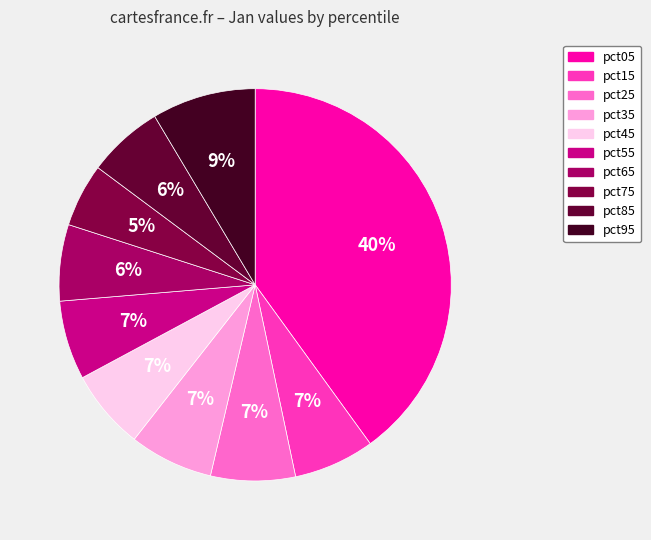

To the nearest percent, what is the average slice percentage?

10%